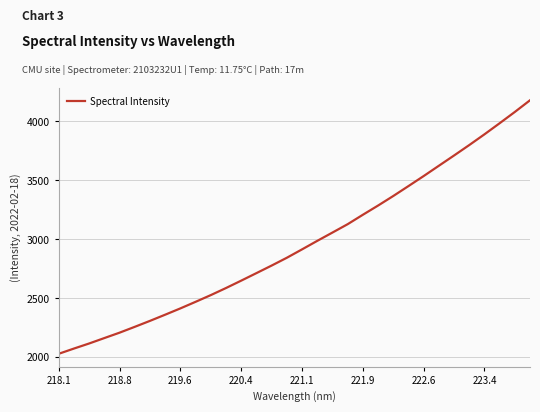

What is the average value?

2958.6